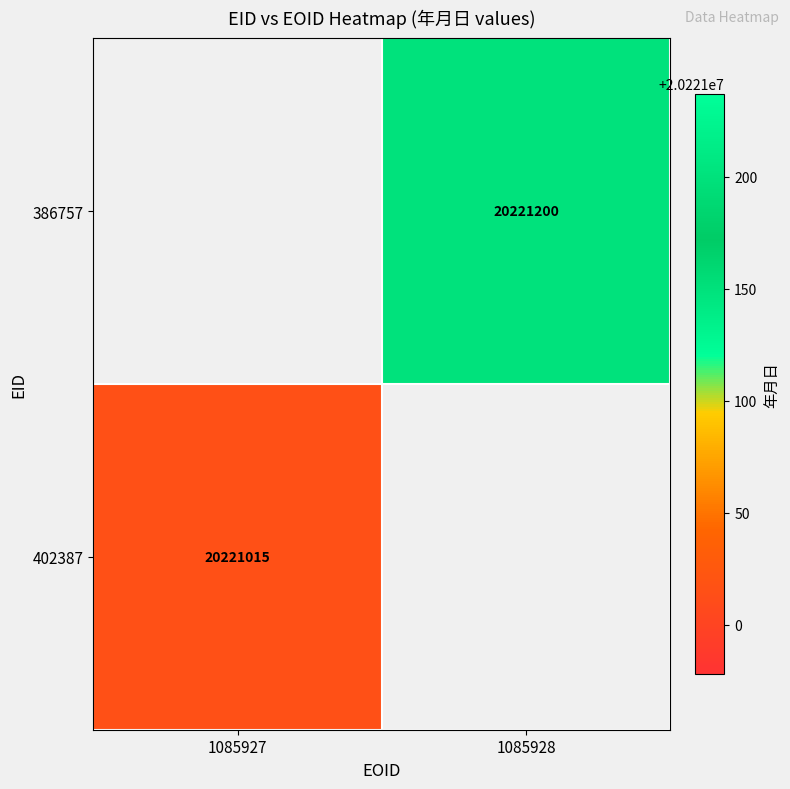

What is the minimum value shown in the chart?

20221015.0